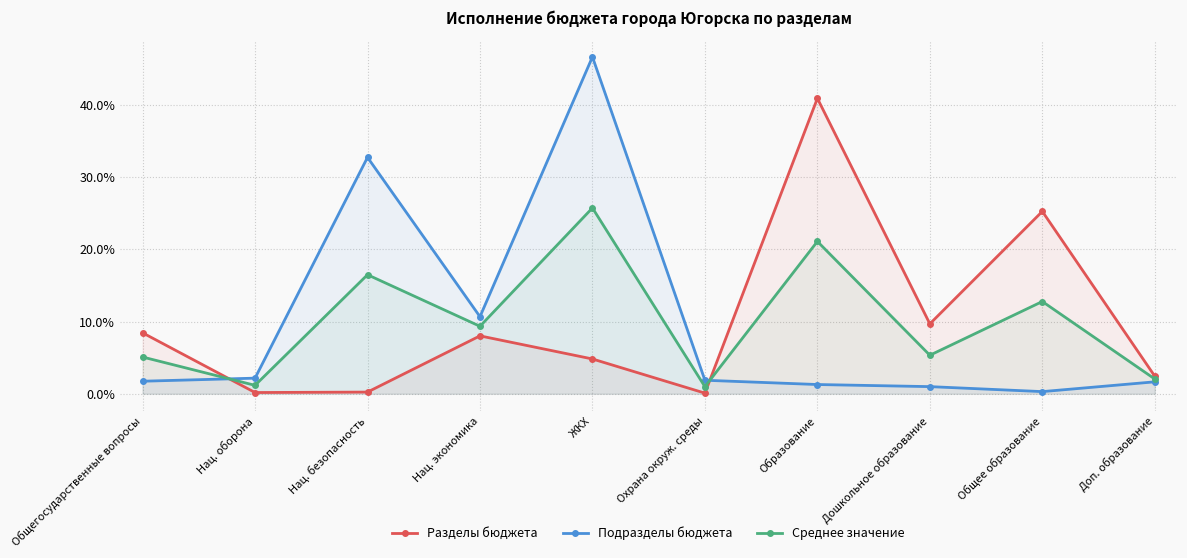

Read the Подразделы бюджета value at Дошкольное образование.

1.0